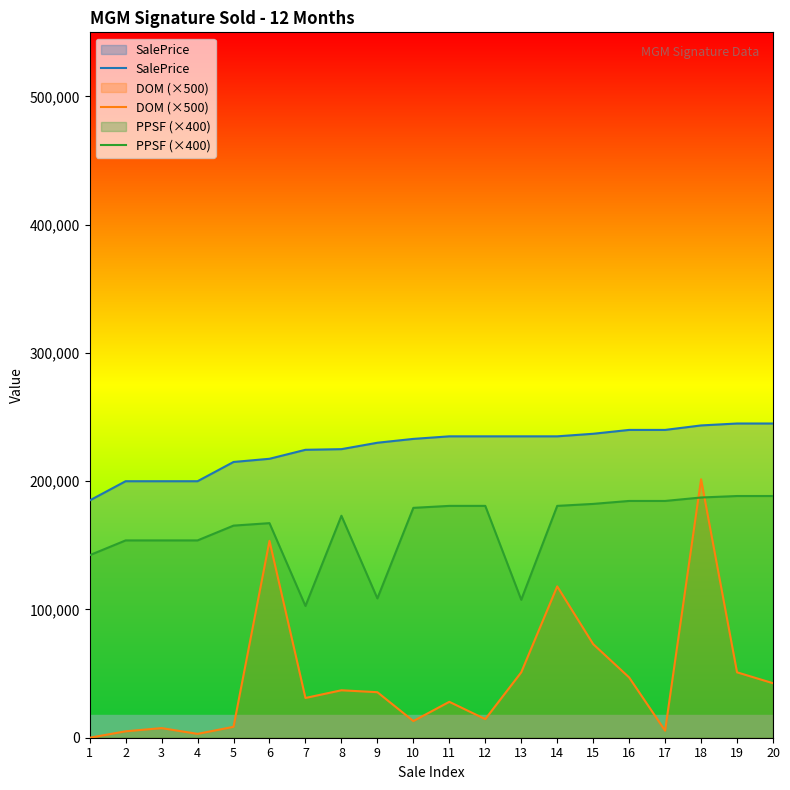

At 11, list the series in order from largest to smallest.

SalePrice, PPSF (×400), DOM (×500)